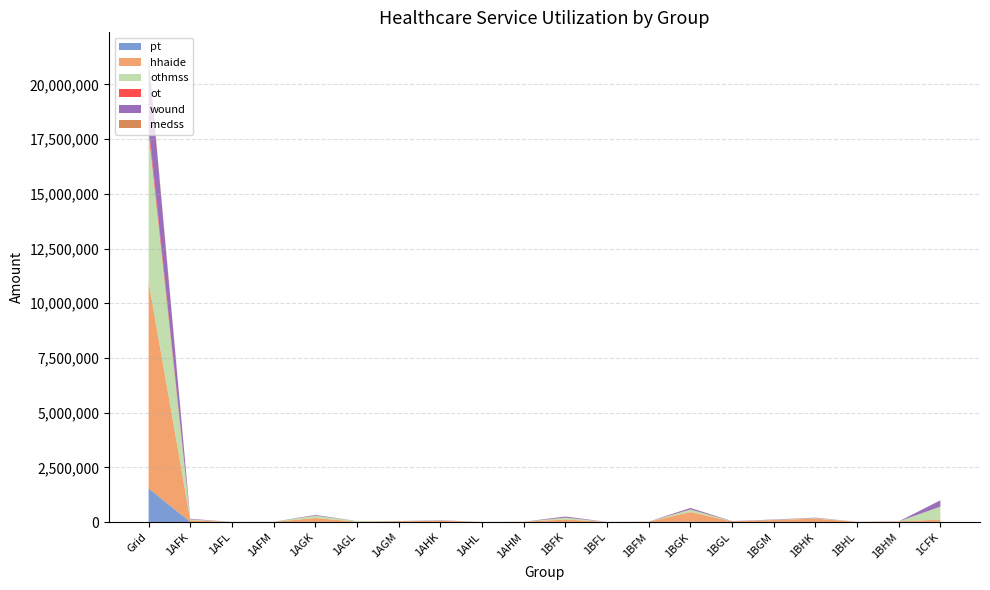

Reading right to left, extract all data points from this chart.

pt: 1CFK=15185	1BHM=2723	1BHL=1254	1BHK=4298	1BGM=10694	1BGL=3350	1BGK=17909	1BFM=3307	1BFL=1431	1BFK=6791	1AHM=1226	1AHL=314	1AHK=1895	1AGM=5014	1AGL=1634	1AGK=8851	1AFM=2298	1AFL=906	1AFK=4944	Grid=1538393
hhaide: 1CFK=103195	1BHM=24185	1BHL=10519	1BHK=155312	1BGM=83665	1BGL=29082	1BGK=441696	1BFM=10094	1BFL=3494	1BFK=110999	1AHM=11350	1AHL=4275	1AHK=55343	1AGM=32276	1AGL=15335	1AGK=176080	1AFM=6998	1AFL=3737	1AFK=77340	Grid=9452075
othmss: 1CFK=588667	1BHM=1159	1BHL=2296	1BHK=23814	1BGM=9439	1BGL=4734	1BGK=117382	1BFM=3149	1BFL=1006	1BFK=84495	1AHM=1764	1AHL=42	1AHK=13333	1AGM=5271	1AGL=32692	1AGK=110506	1AFM=2374	1AFL=737	1AFK=39900	Grid=6864618
ot: 1CFK=3159	1BHM=426	1BHL=253	1BHK=920	1BGM=1860	1BGL=513	1BGK=2581	1BFM=473	1BFL=248	1BFK=1493	1AHM=315	1AHL=31	1AHK=371	1AGM=930	1AGL=321	1AGK=1333	1AFM=311	1AFL=164	1AFK=914	Grid=282595
wound: 1CFK=281544	1BHM=2414	1BHL=263	1BHK=16725	1BGM=10890	1BGL=7907	1BGK=64013	1BFM=1564	1BFL=1442	1BFK=48888	1AHM=978	1AHL=62	1AHK=13657	1AGM=3575	1AGL=655	1AGK=28197	1AFM=902	1AFL=988	1AFK=26237	Grid=3051105
medss: 1CFK=7001	1BHM=455	1BHL=273	1BHK=1407	1BGM=1736	1BGL=676	1BGK=6422	1BFM=446	1BFL=188	1BFK=4228	1AHM=244	1AHL=64	1AHK=714	1AGM=1074	1AGL=256	1AGK=3029	1AFM=344	1AFL=172	1AFK=3023	Grid=127498